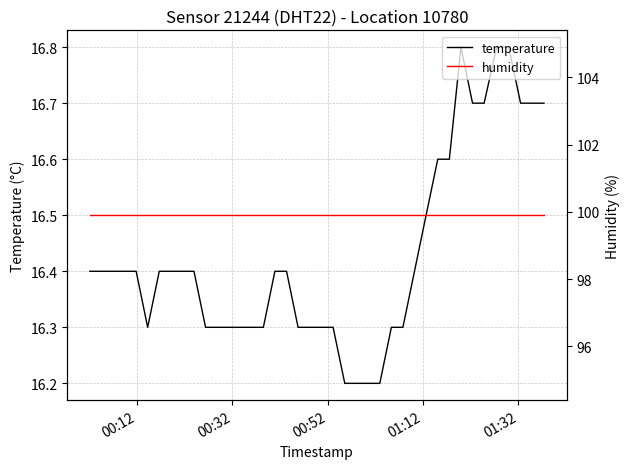

Rank the series by their maximum value, from highest to lowest.

humidity, temperature